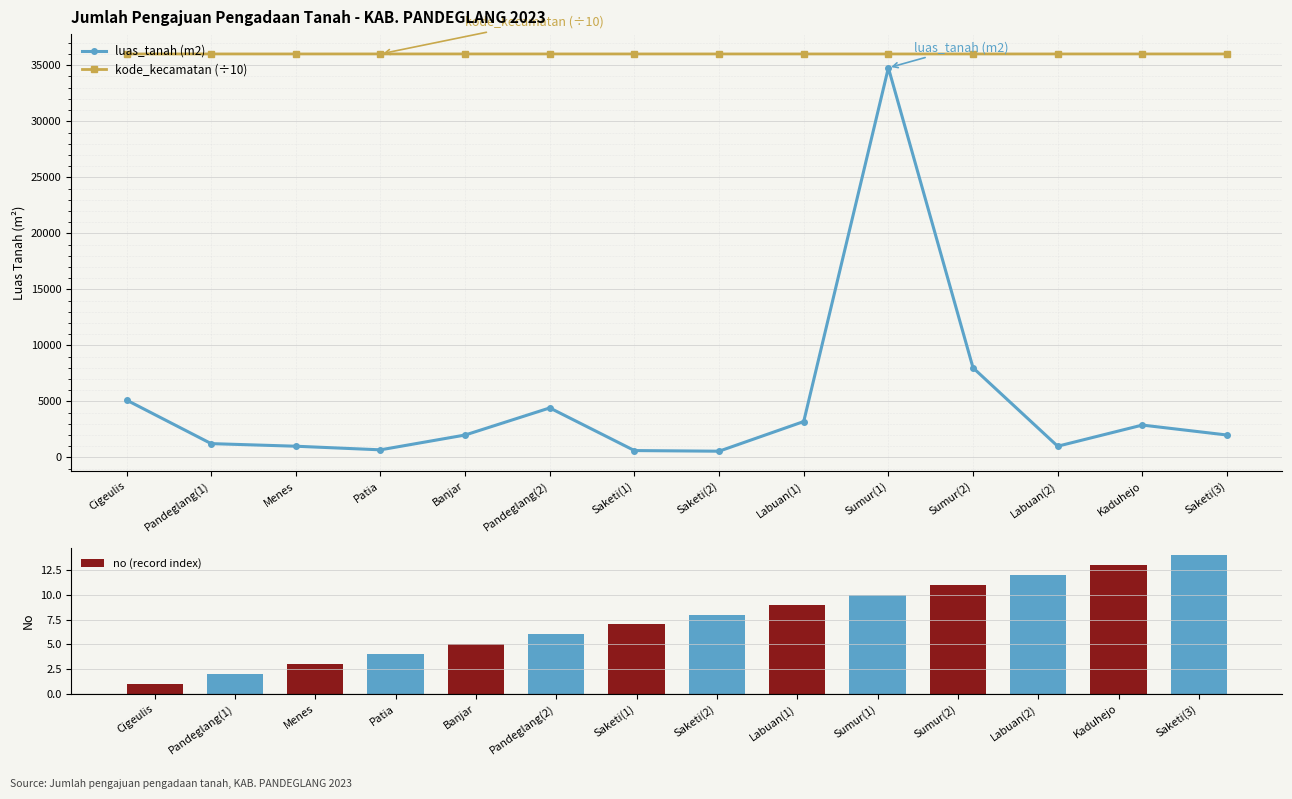

What is the maximum value for luas_tanah (m2)?

34774.0